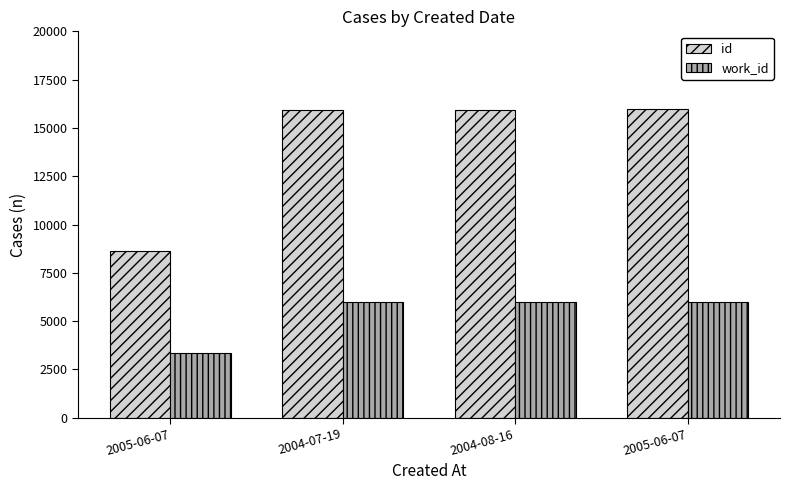

At 2005-06-07, list the series in order from smallest to largest.

work_id, id